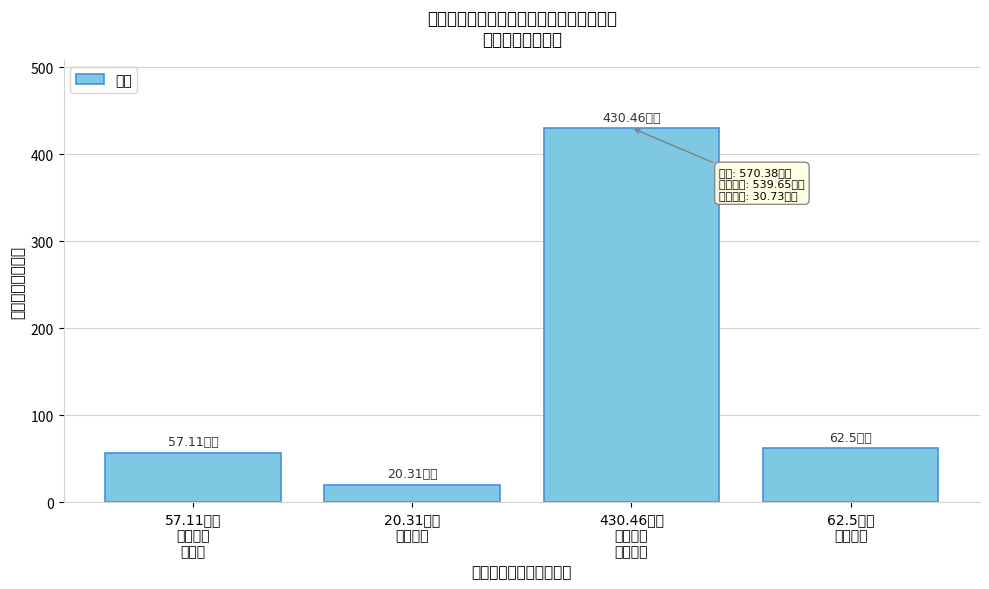

What is the sum of all values?

570.4